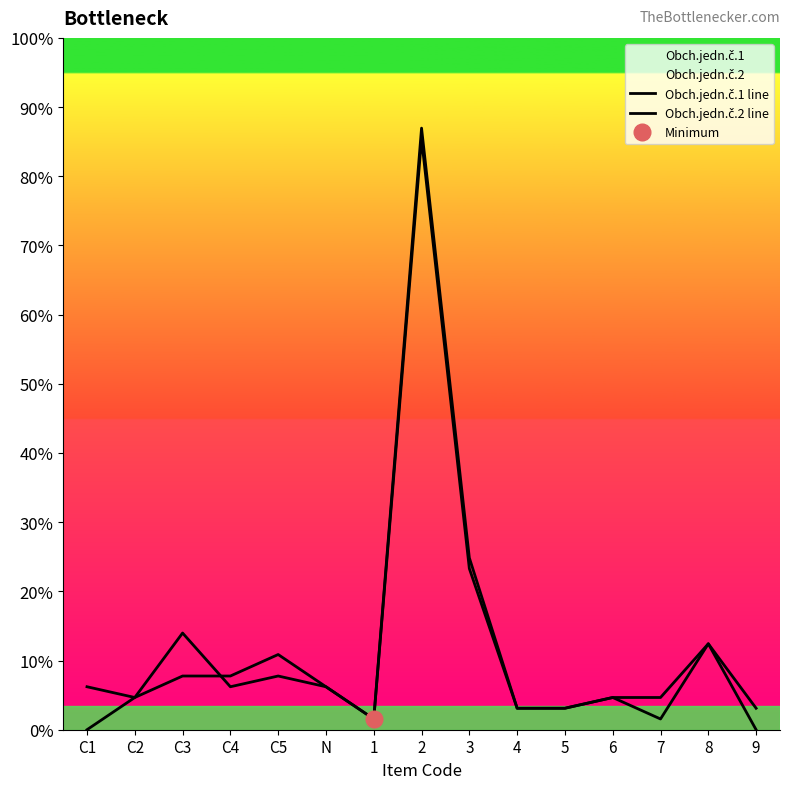

At which category does Obch.jedn.č.2 line reach its first local valley?

C4